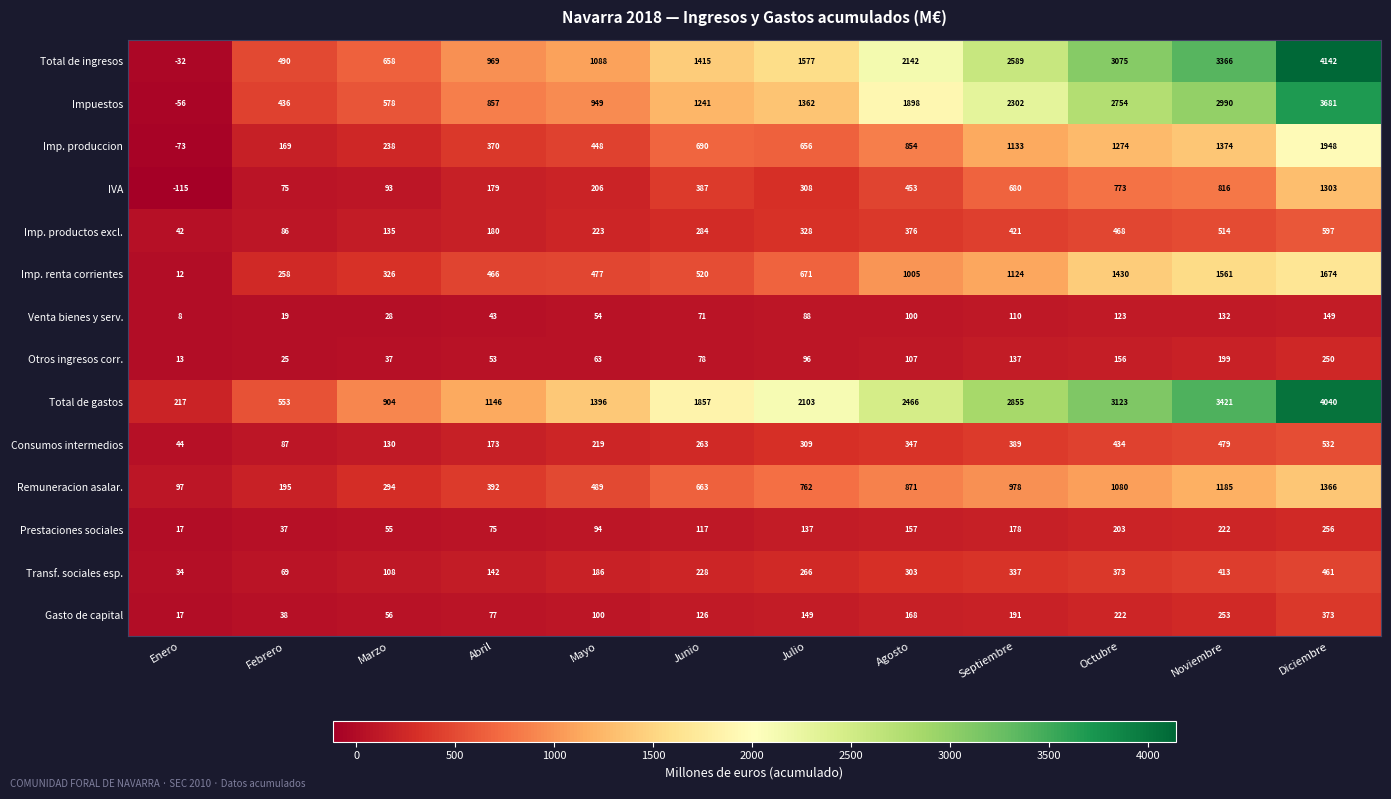

List the series in order of their peak value, lowest first.

Venta bienes y serv., Otros ingresos corr., Prestaciones sociales, Gasto de capital, Transf. sociales esp., Consumos intermedios, Imp. productos excl., IVA, Remuneracion asalar., Imp. renta corrientes, Imp. produccion, Impuestos, Total de gastos, Total de ingresos